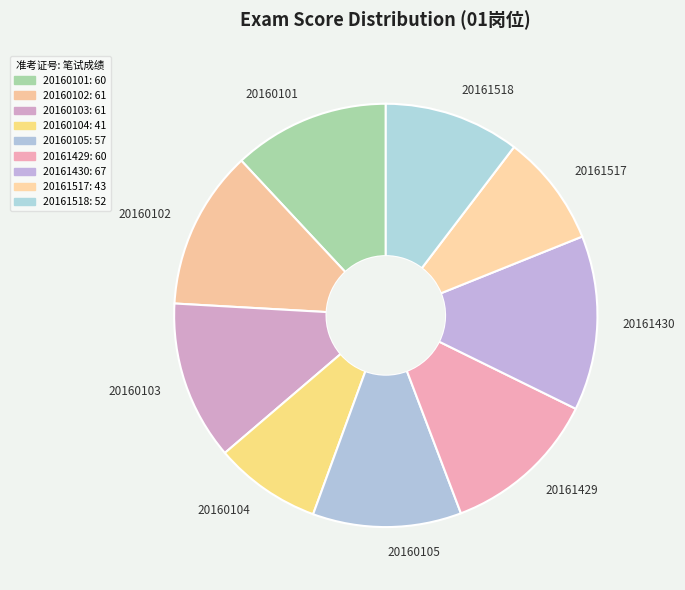

Is it true that 20161430 is 13% of the pie?

True